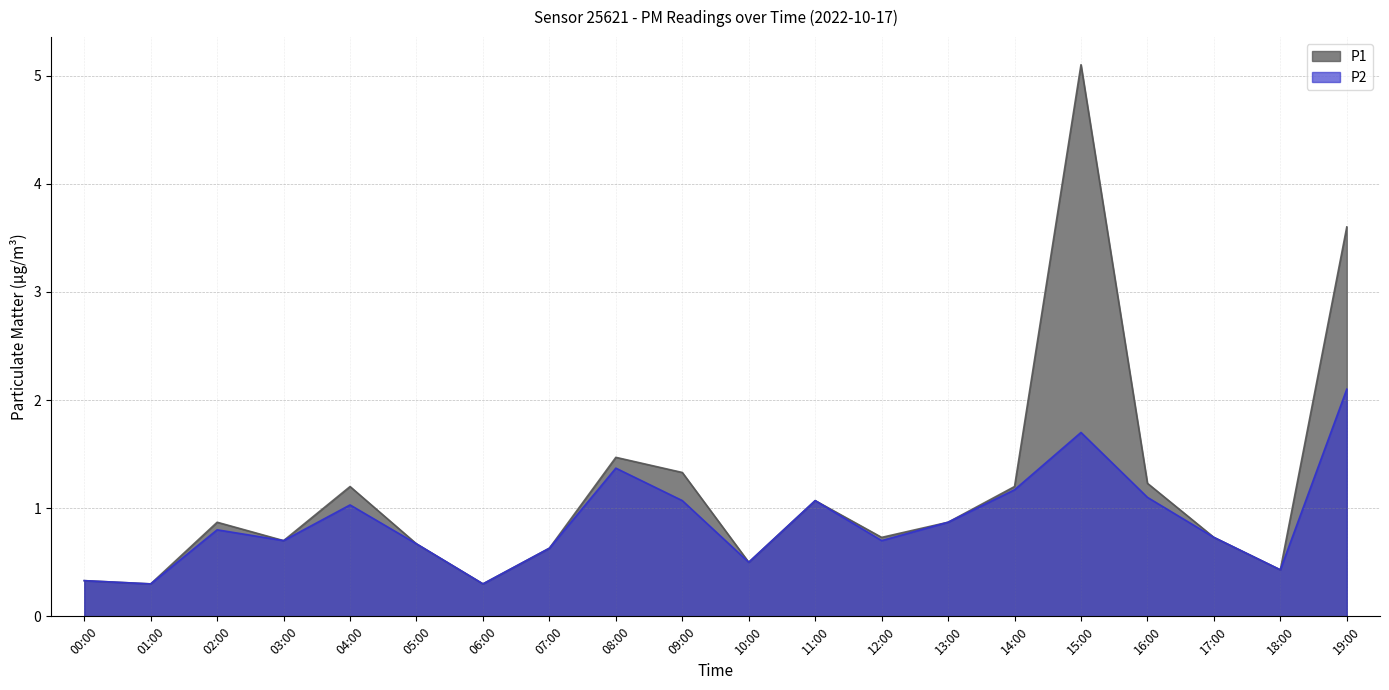

Rank the series by their average value, from highest to lowest.

P1, P2